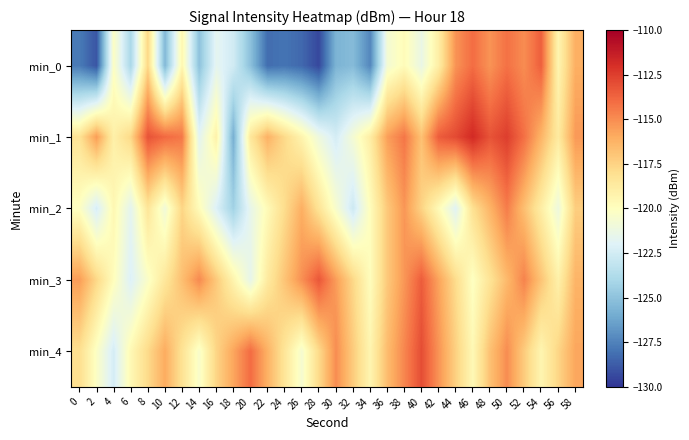

How many data points does each series have?

30